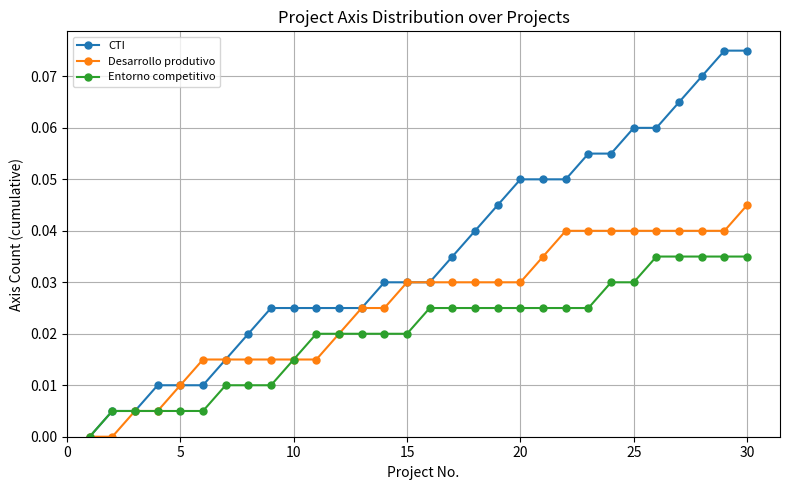

How many categories are shown in the chart?

30